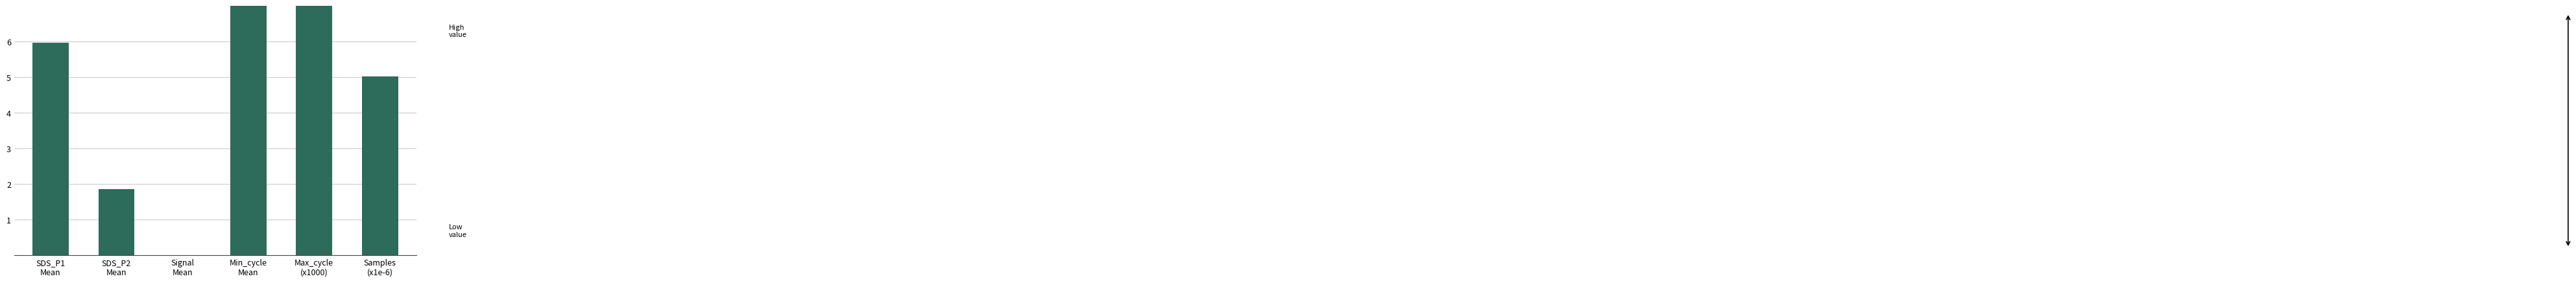

Reading right to left, list all the values displayed in this chart.

Samples
(x1e-6)=5.0	Max_cycle
(x1000)=20.2	Min_cycle
Mean=28.0	Signal
Mean=-56.1	SDS_P2
Mean=1.9	SDS_P1
Mean=6.0